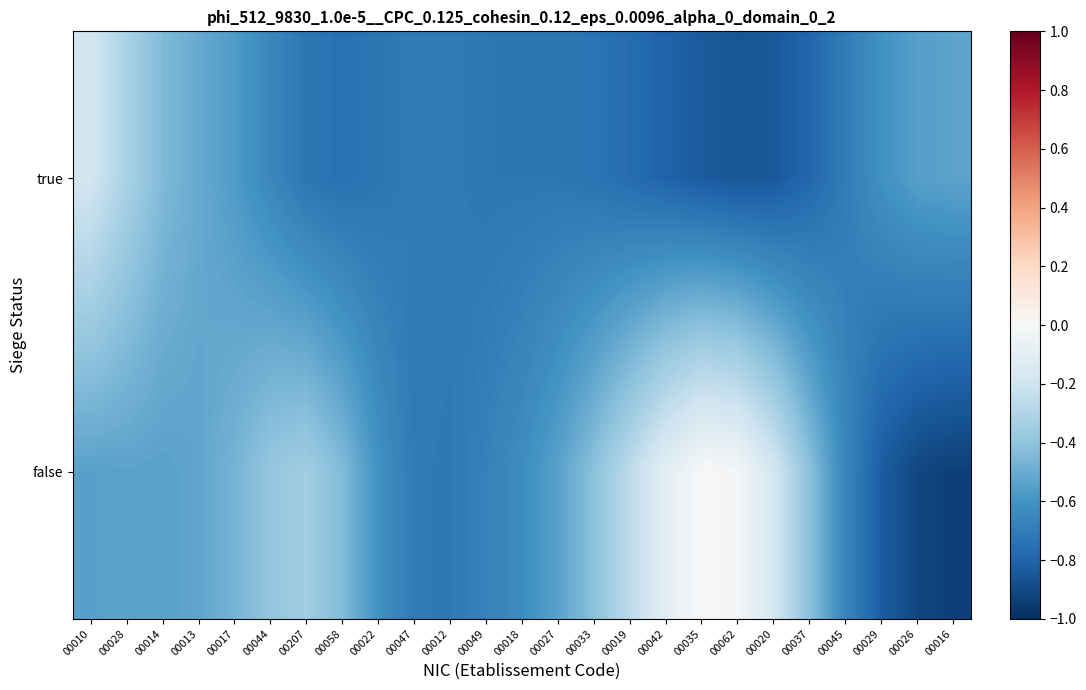

Between 00027 and 00045, which is larger?

00045